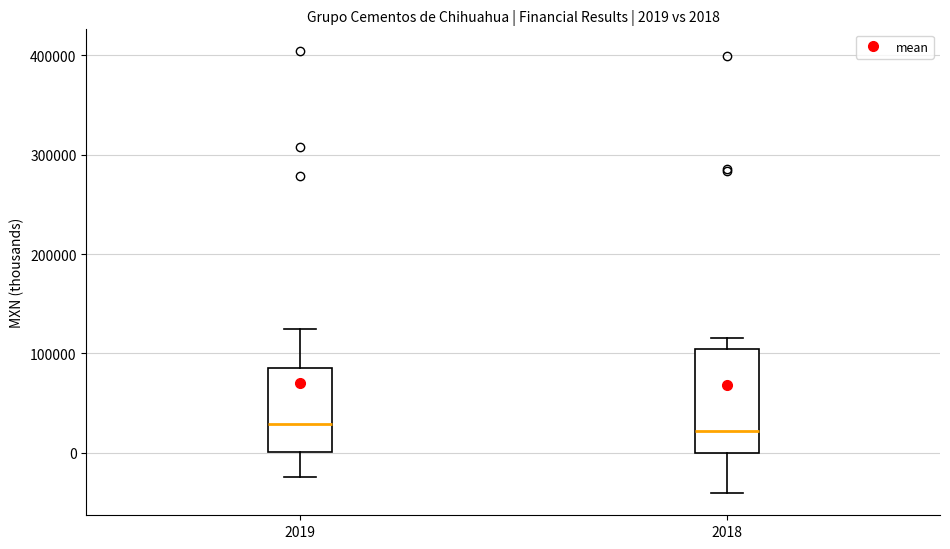

Comparing the boxes themselves (not the whiskers), which one is the tallest?

2018